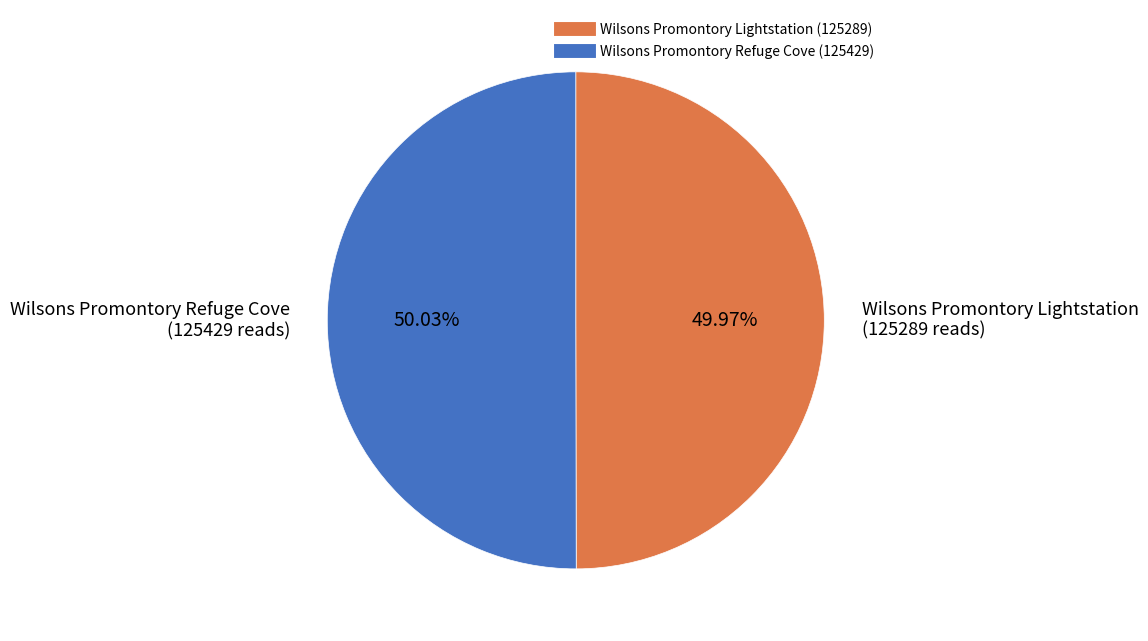

What is the total percentage of Wilsons Promontory Refuge Cove and Wilsons Promontory Lightstation?

100.0%